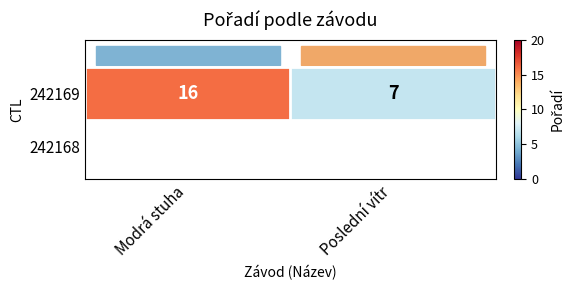

What is the ratio of the value at Modrá stuha to the value at Poslední vítr?

2.3